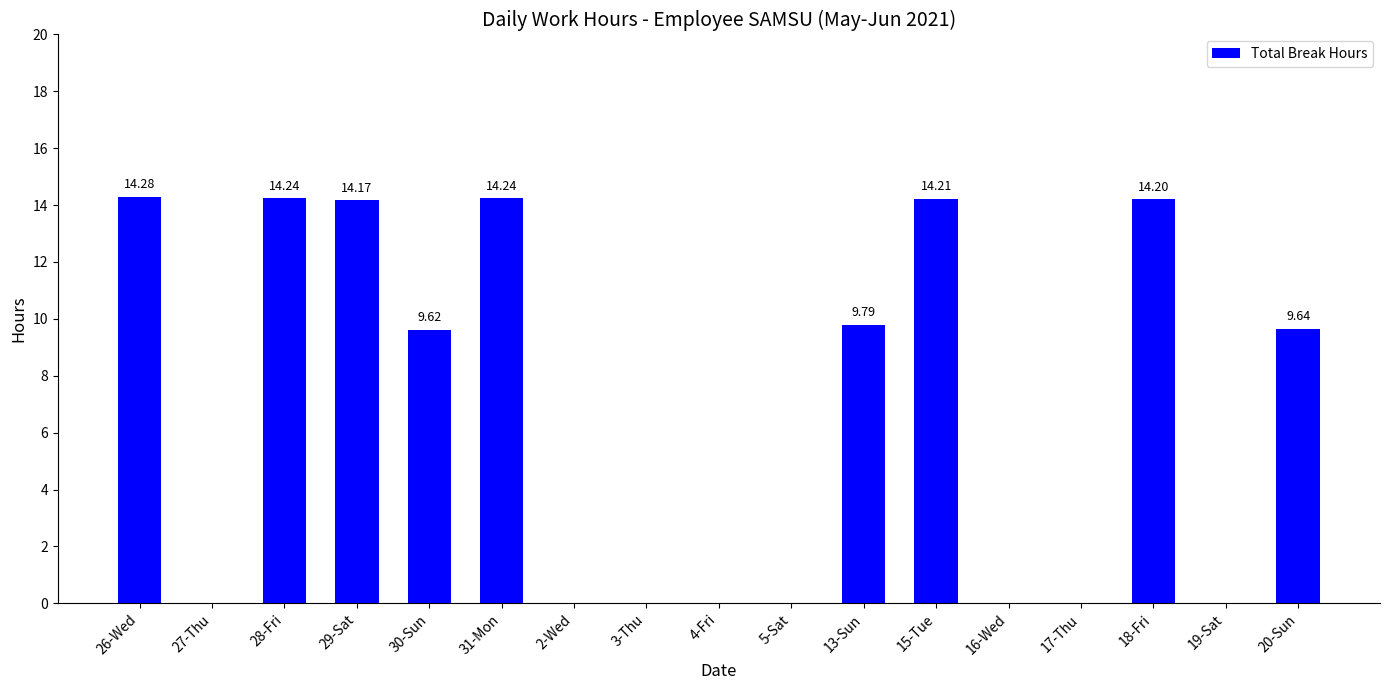

Reading left to right, transcribe all the data shown in this chart.

14.3	0.0	14.2	14.2	9.6	14.2	0.0	0.0	0.0	0.0	9.8	14.2	0.0	0.0	14.2	0.0	9.6